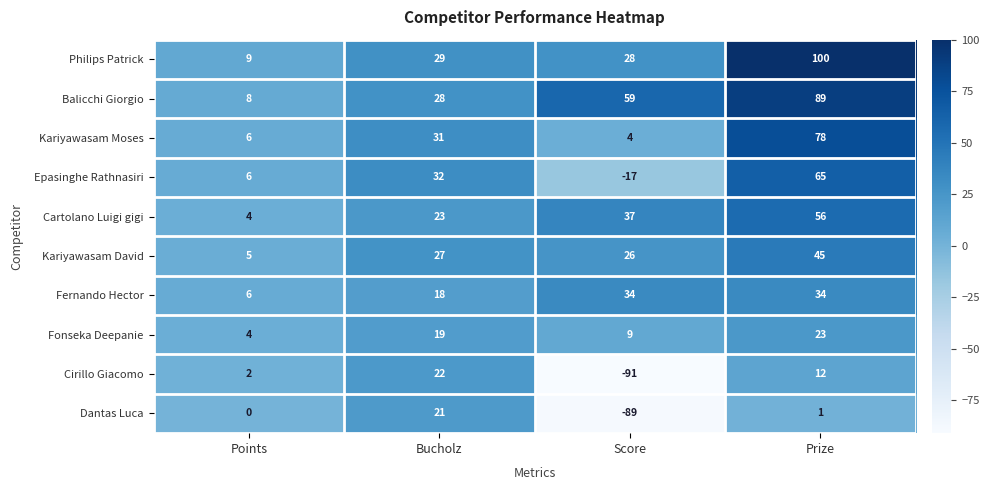

At Score, list the series in order from largest to smallest.

Balicchi Giorgio, Cartolano Luigi gigi, Fernando Hector, Philips Patrick, Kariyawasam David, Fonseka Deepanie, Kariyawasam Moses, Epasinghe Rathnasiri, Dantas Luca, Cirillo Giacomo